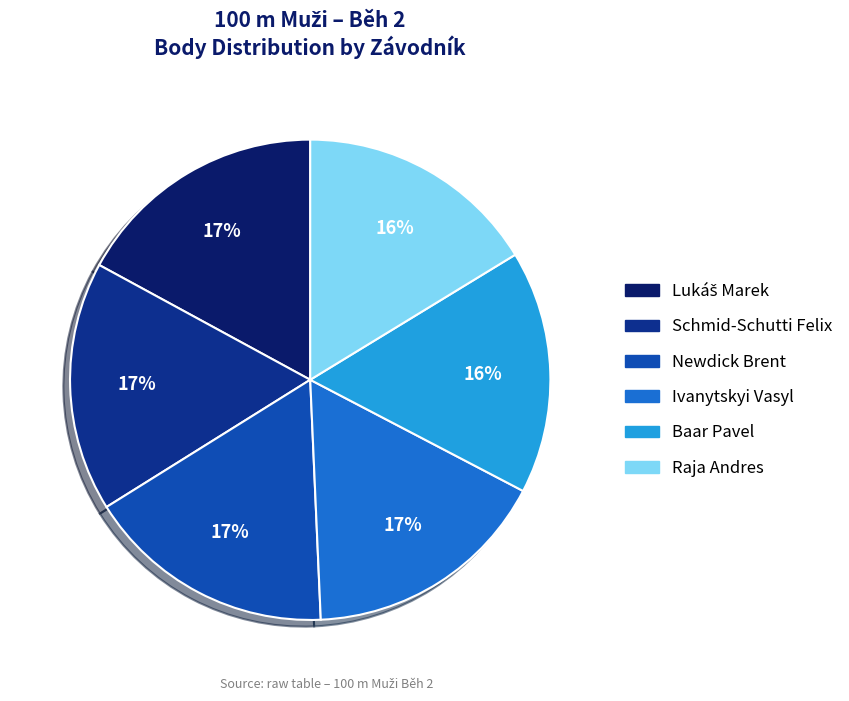

Which has a higher value, Raja Andres or Schmid-Schutti Felix?

Schmid-Schutti Felix